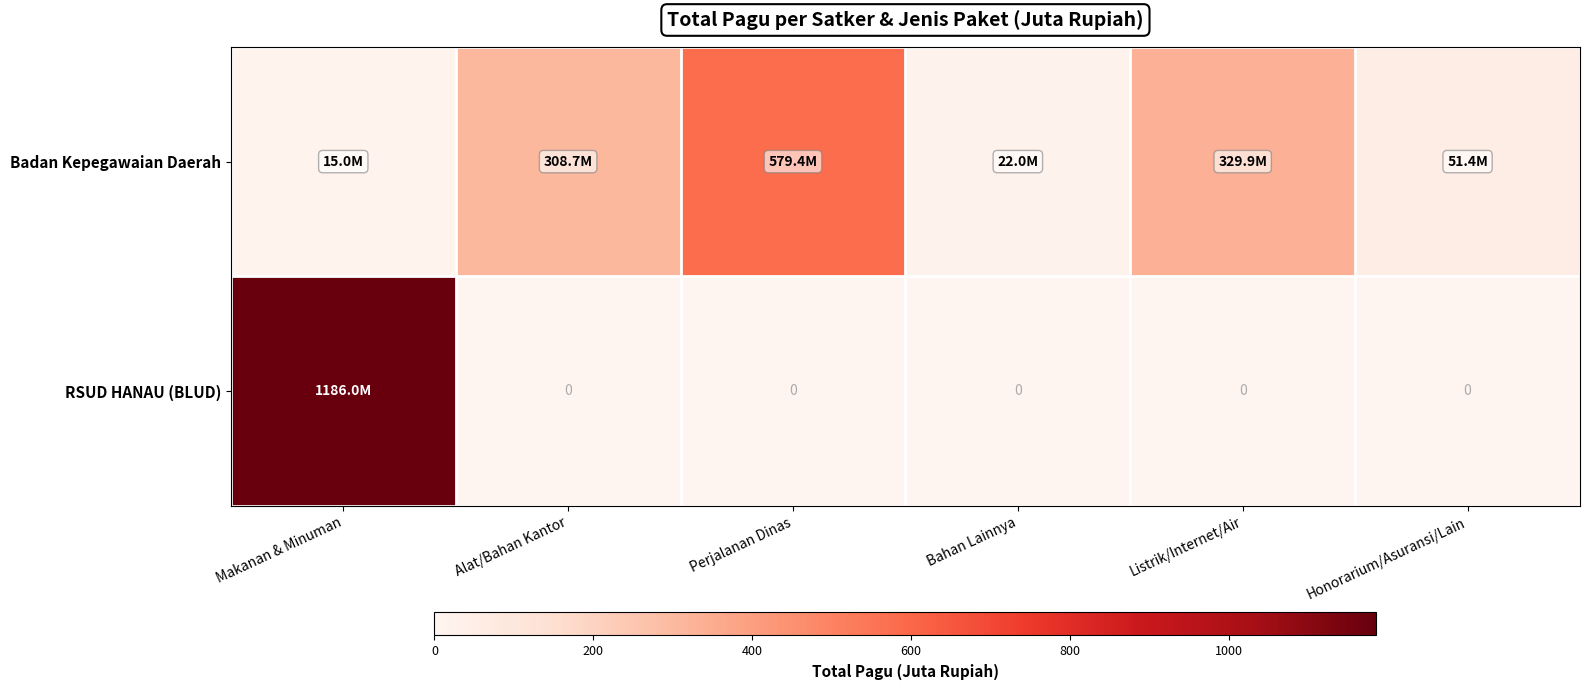

Which label corresponds to the largest value in the chart?

Makanan & Minuman